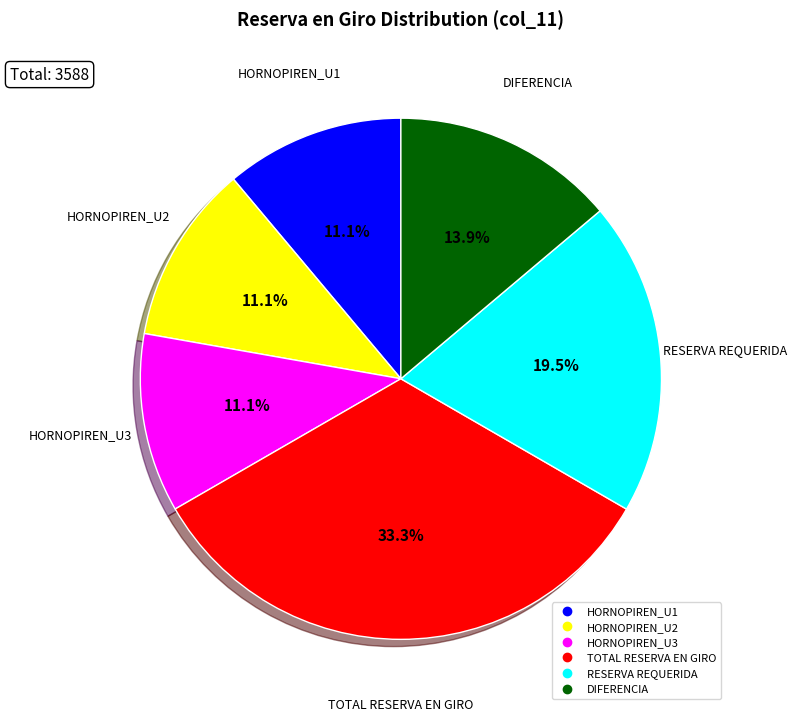

Is there any slice that represents more than half of the pie?

No